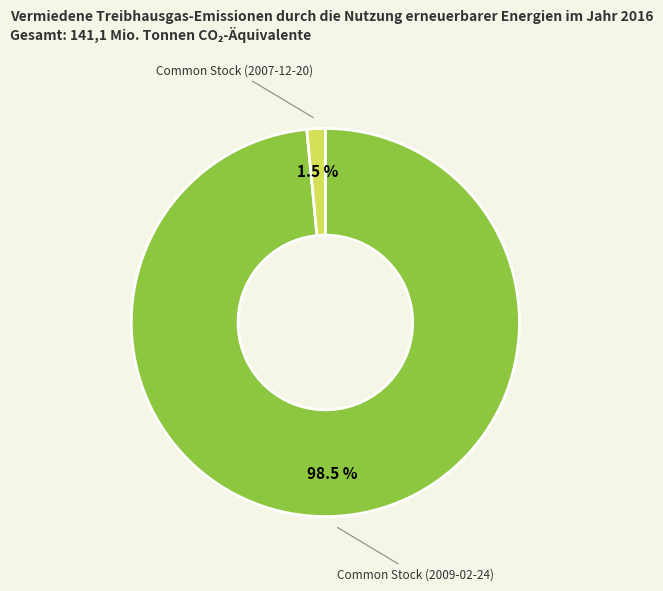

Which slice is the smallest?

Common Stock (2007-12-20)